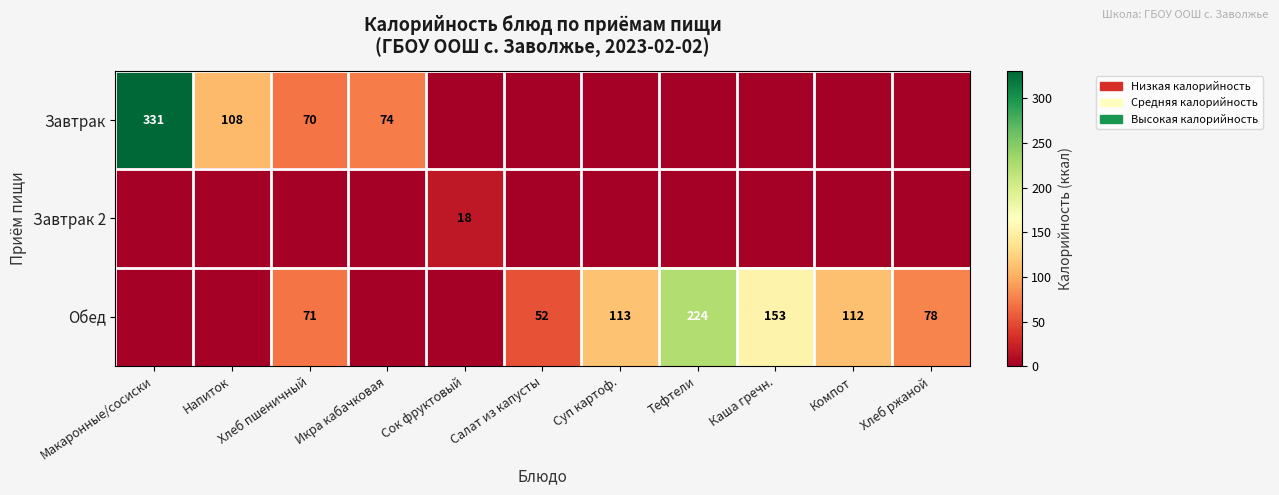

Is it true that Завтрак equals 27 at Напиток?

False